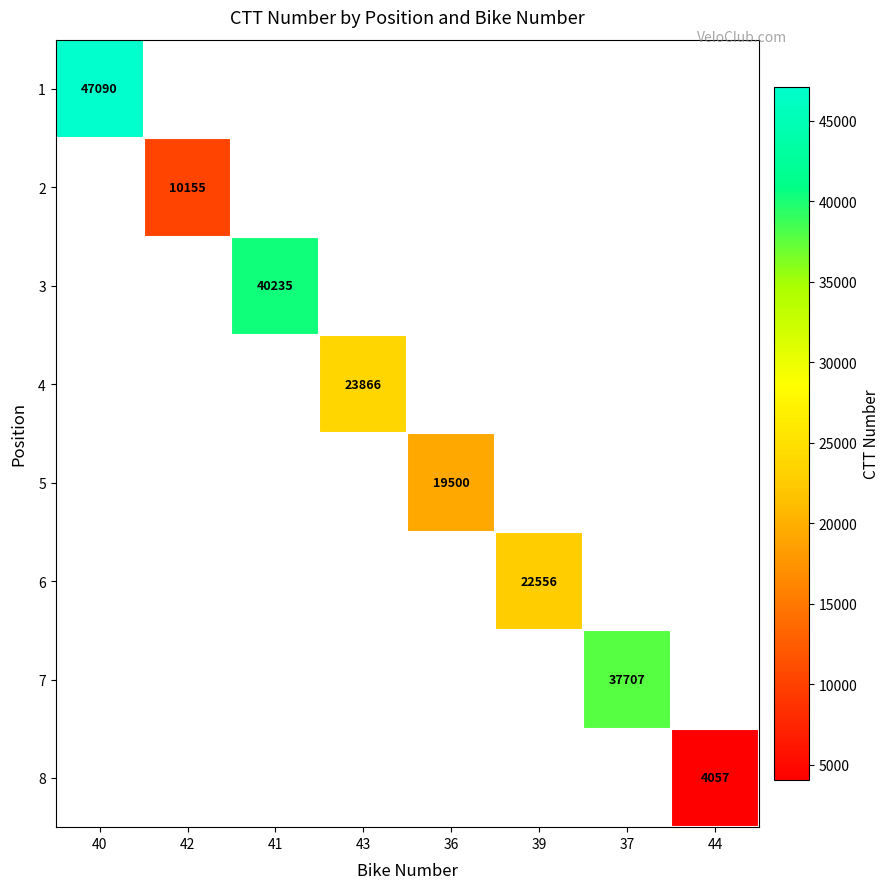

The 1 series shows 47090 at 40. True or false?

True